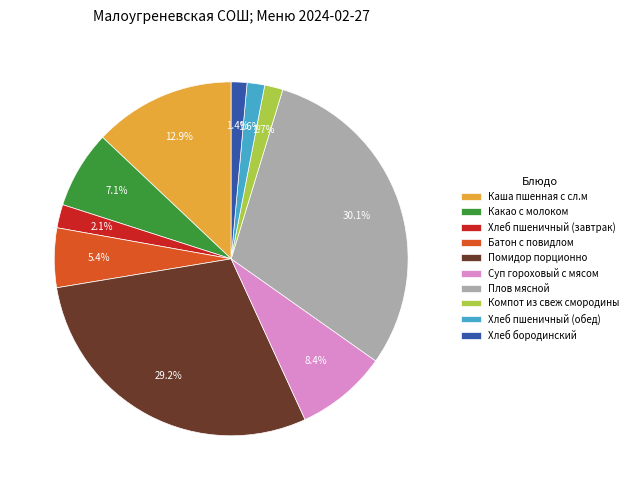

How much of the chart is everything except Какао с молоком?

92.9%